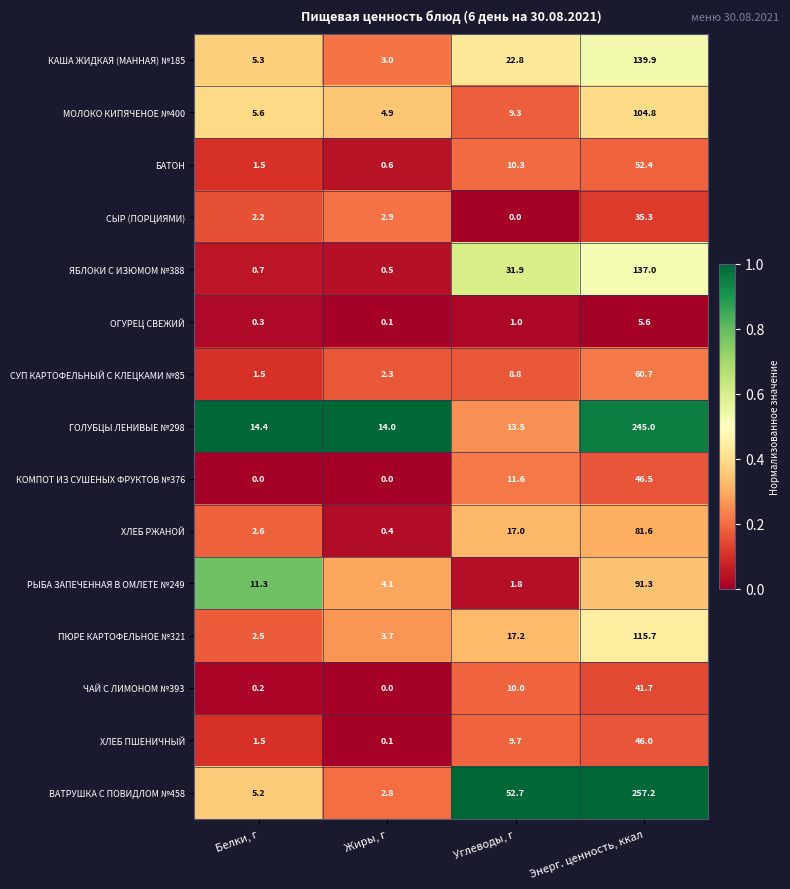

What is the sum of the ЧАЙ С ЛИМОНОМ №393 values at Углеводы, г and Энерг. ценность, ккал?

51.7